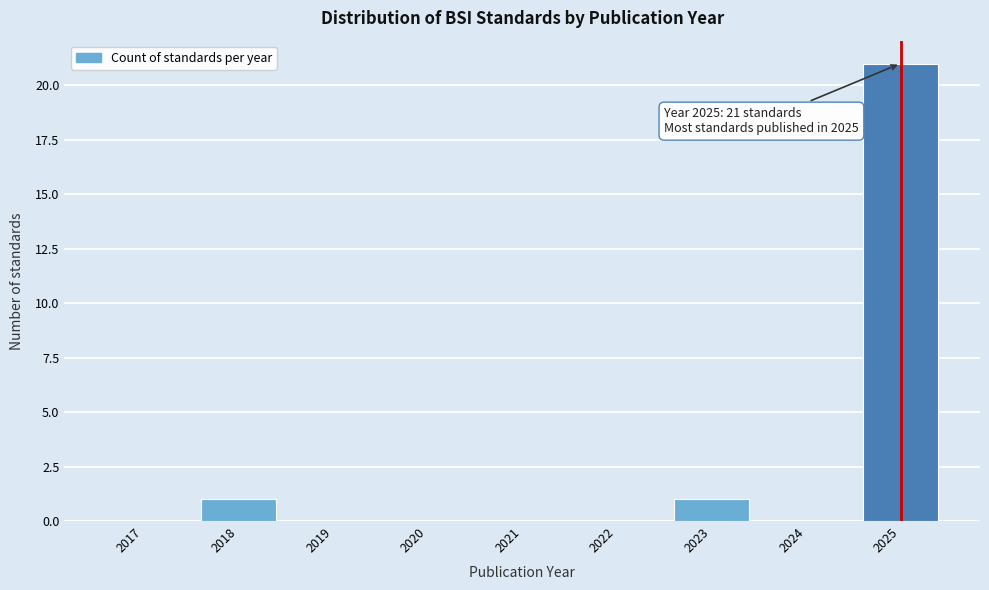

Reading left to right, transcribe all the data shown in this chart.

2017=0	2018=1	2019=0	2020=0	2021=0	2022=0	2023=1	2024=0	2025=21